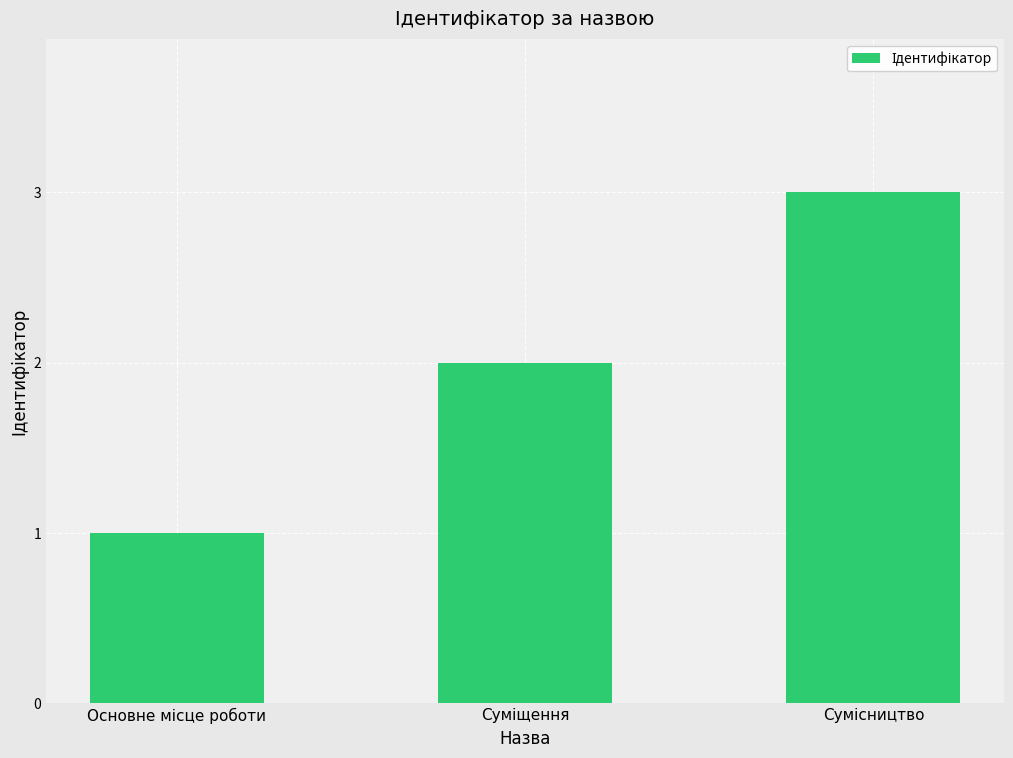

What is the greatest value displayed?

3